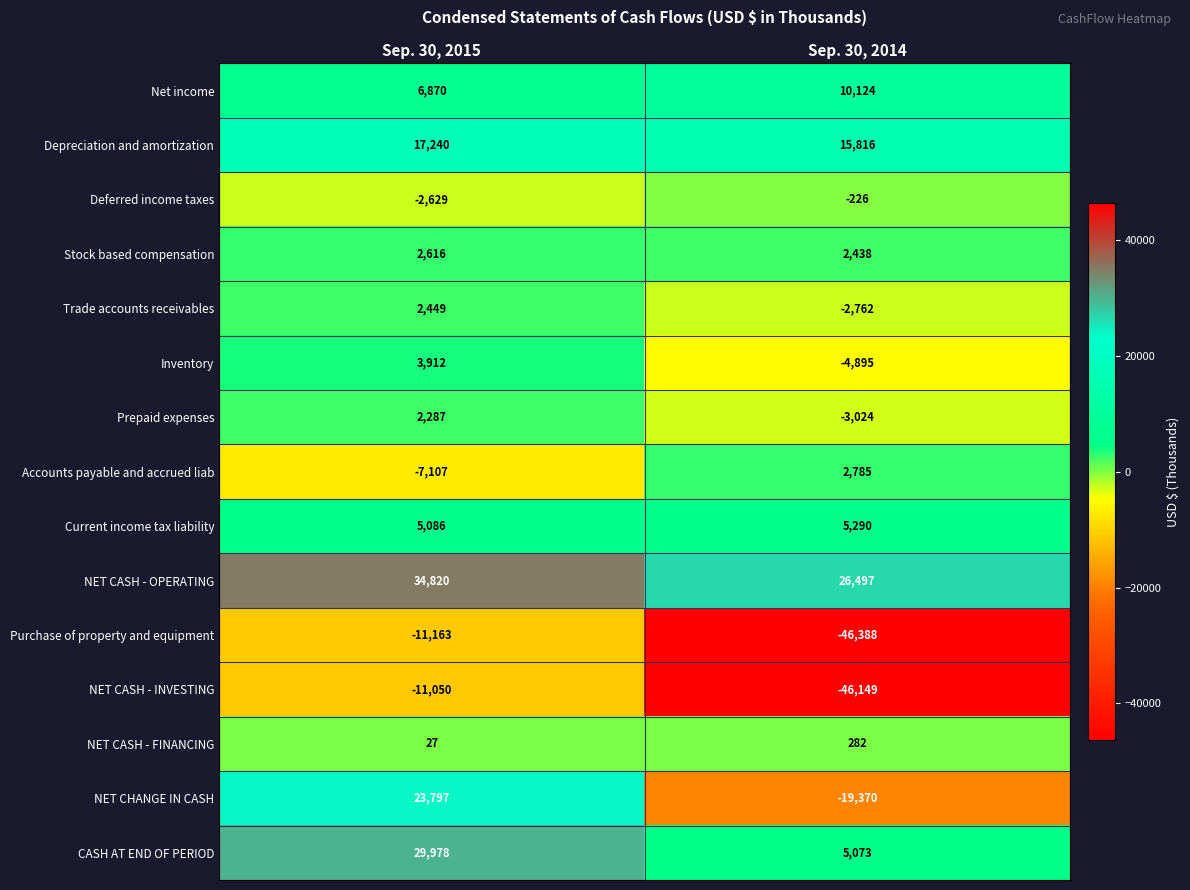

What is the approximate value of Prepaid expenses at Sep. 30, 2015?

2287